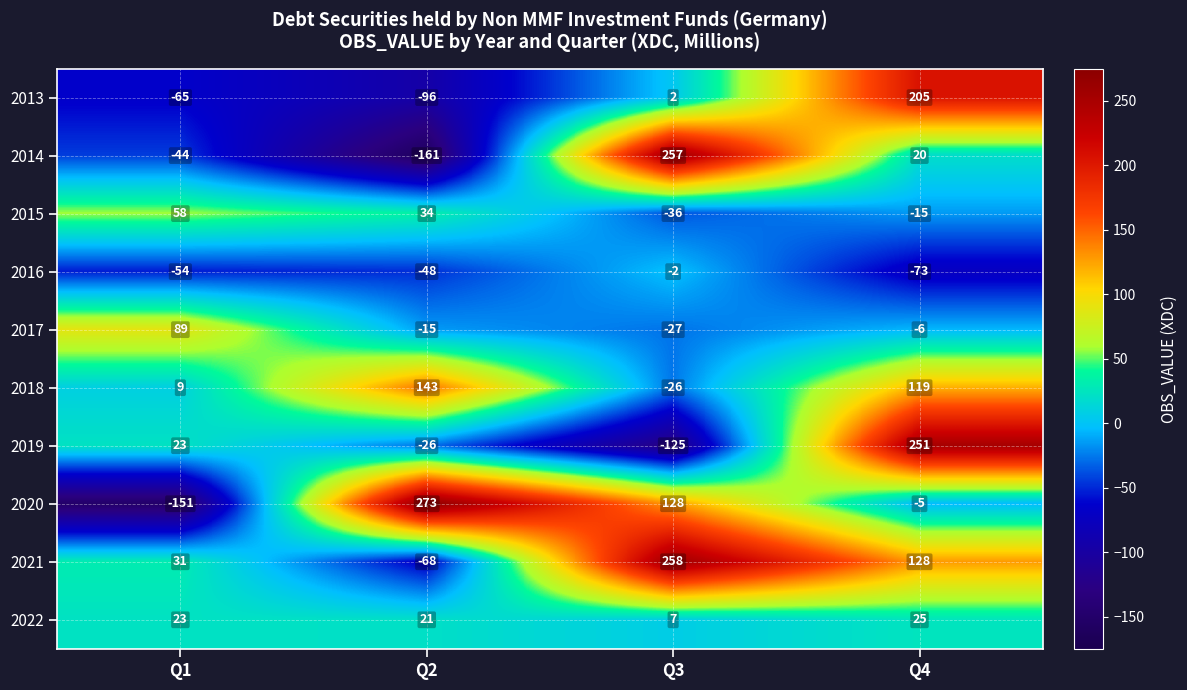

Read the 2018 value at Q1.

9